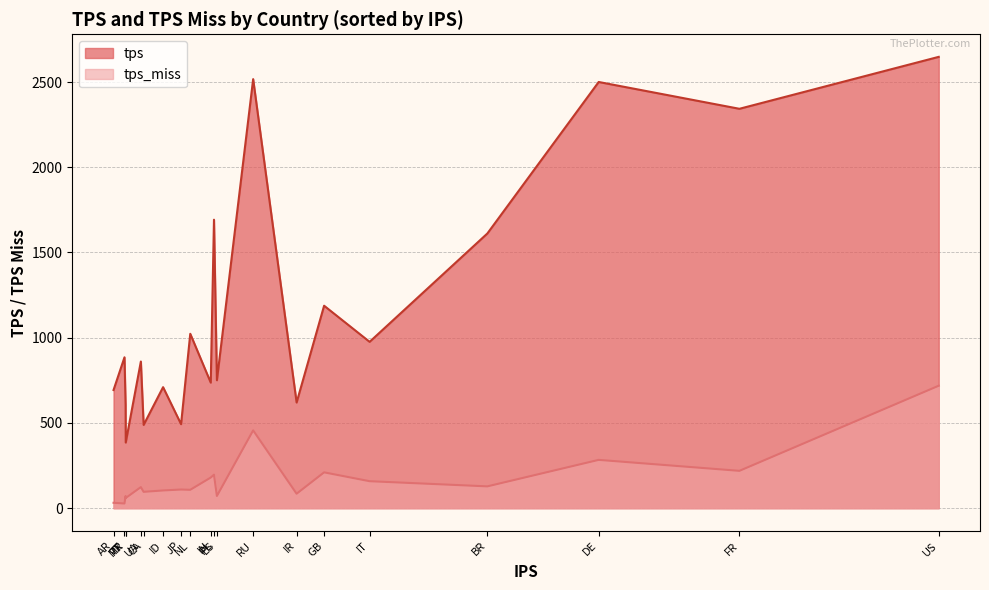

How many data points in tps are above 885?

10